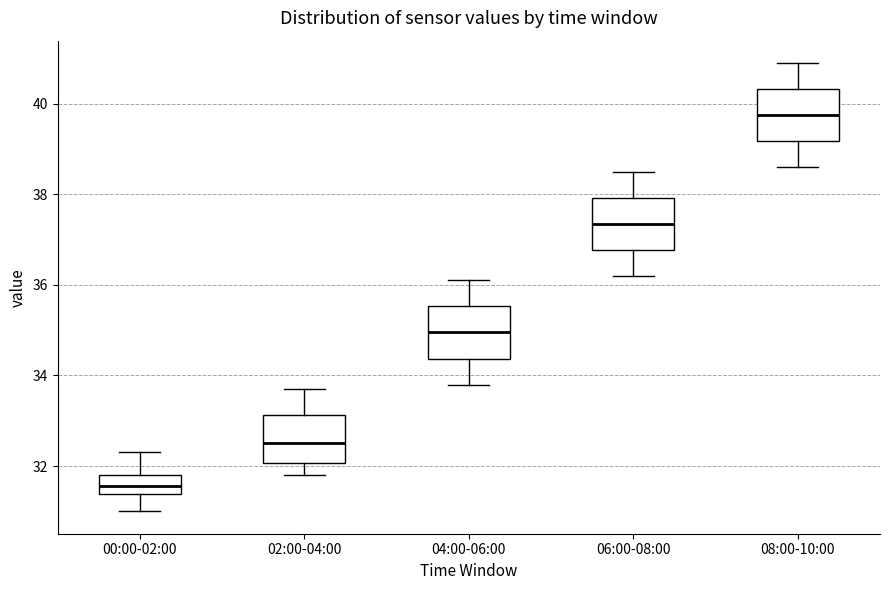

Where is the lower edge of the box for 00:00-02:00 on the y-axis? The values are not printed on the chart, so give them approximately, as read against the axis.

31.4